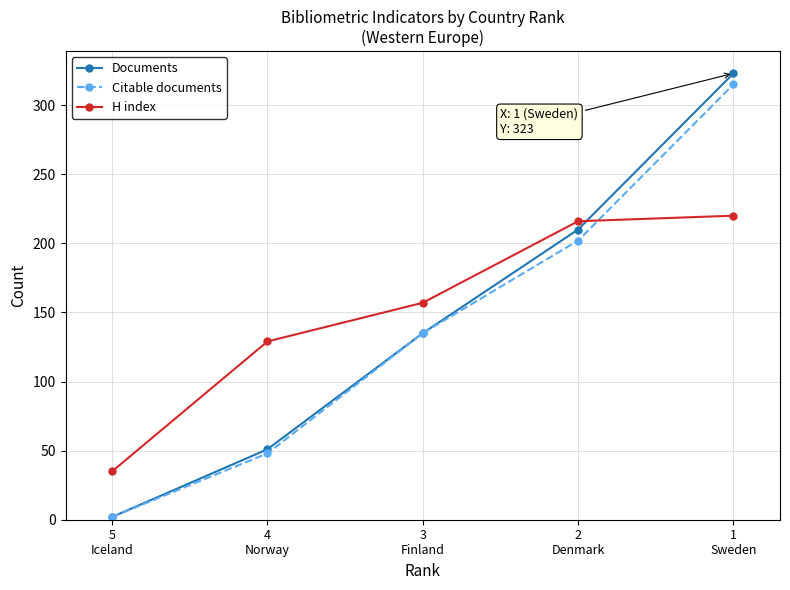

Reading left to right, extract all data points from this chart.

Documents: 2	51	135	210	323
Citable documents: 2	48	135	202	315
H index: 35	129	157	216	220